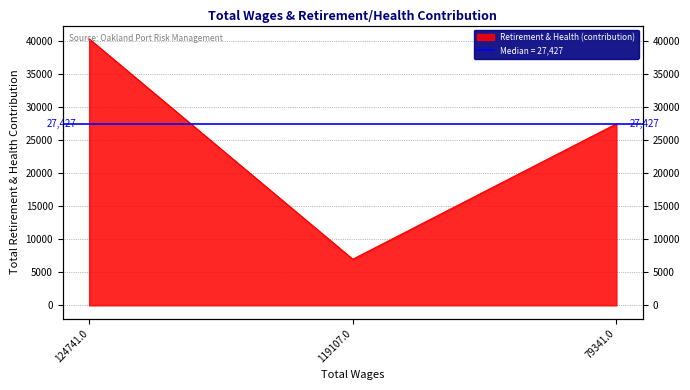

At which label is the value closest to 23617?

79341.0